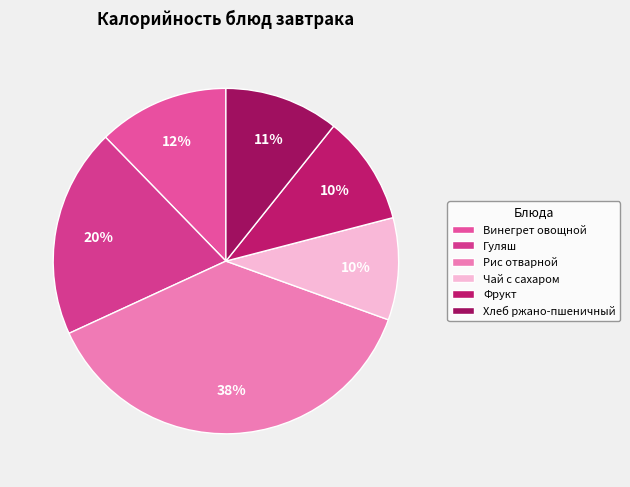

Is Винегрет овощной the majority of the pie?

No